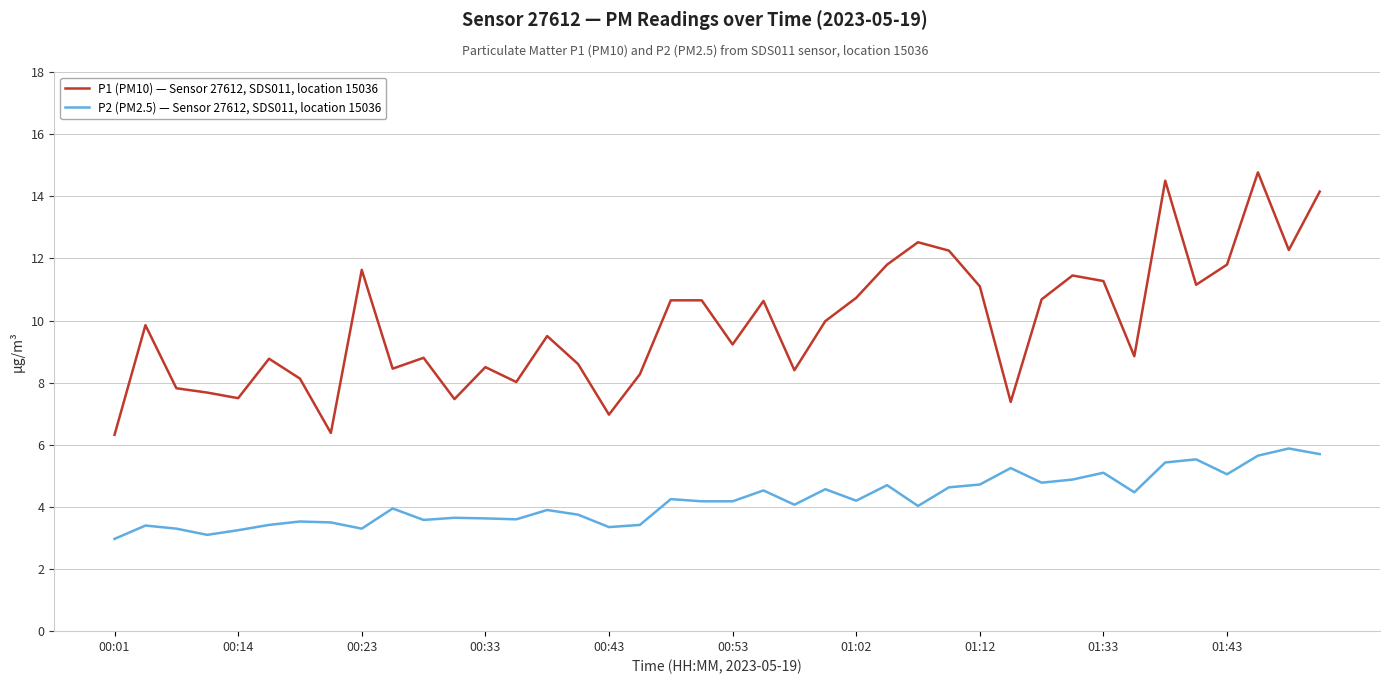

Which series has the largest total across all categories?

P1 (PM10) — Sensor 27612, SDS011, location 15036